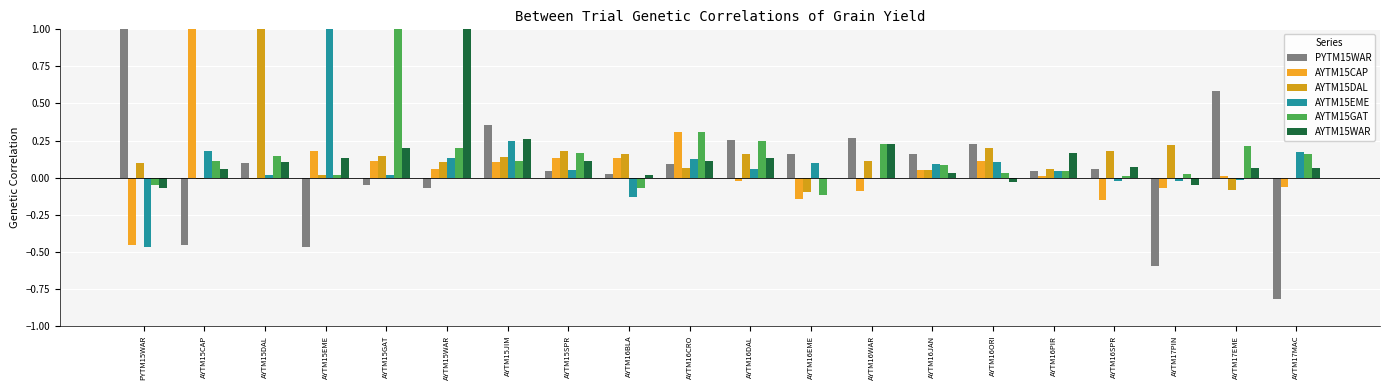

Is the value of AYTM15CAP at AYTM16SPR greater than the value of AYTM15WAR at AYTM17MAC?

No